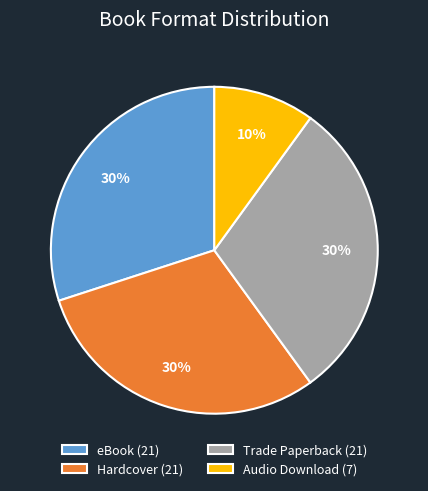

To the nearest percent, what is the difference between the largest and smallest slice percentages?

20%